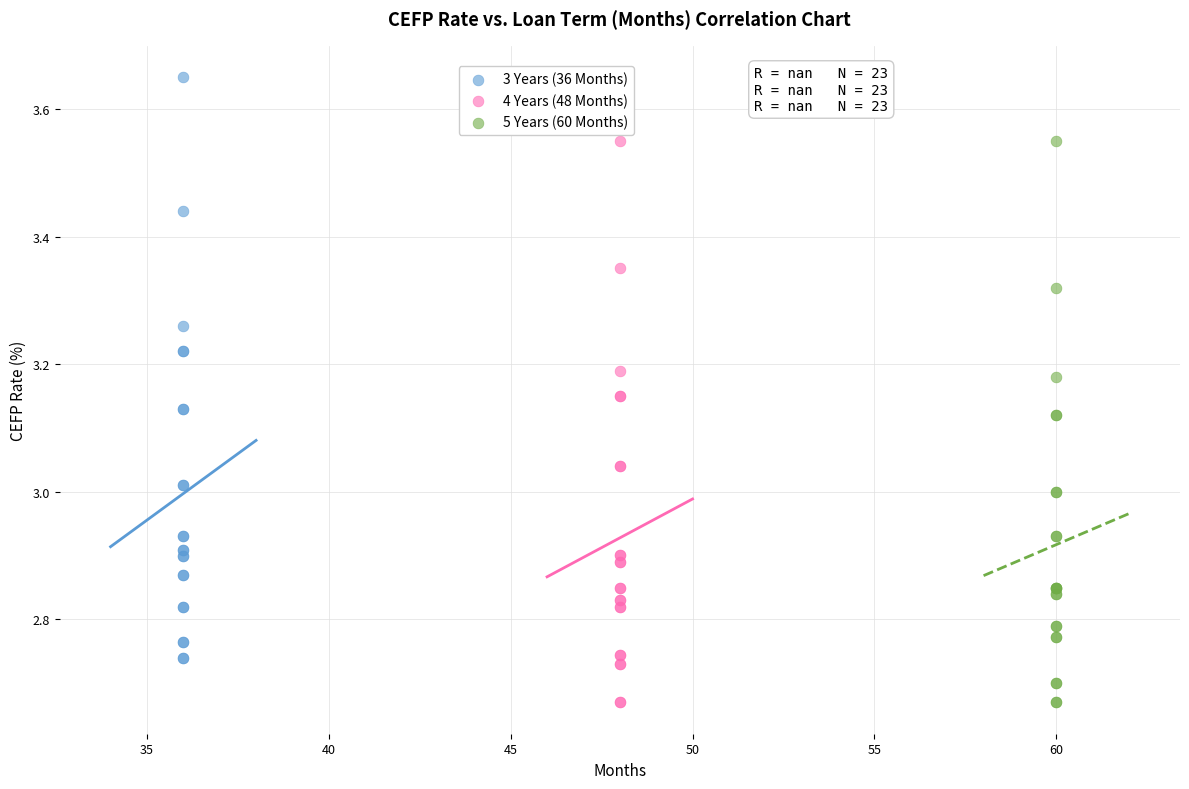

Which series contains the highest Y value?

3 Years (36 Months)